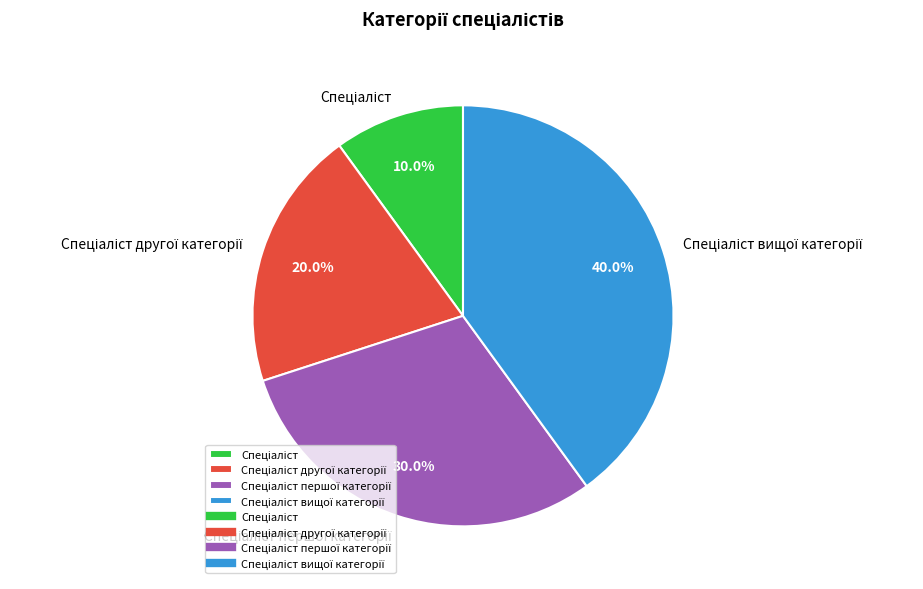

Does any single category account for the majority?

No